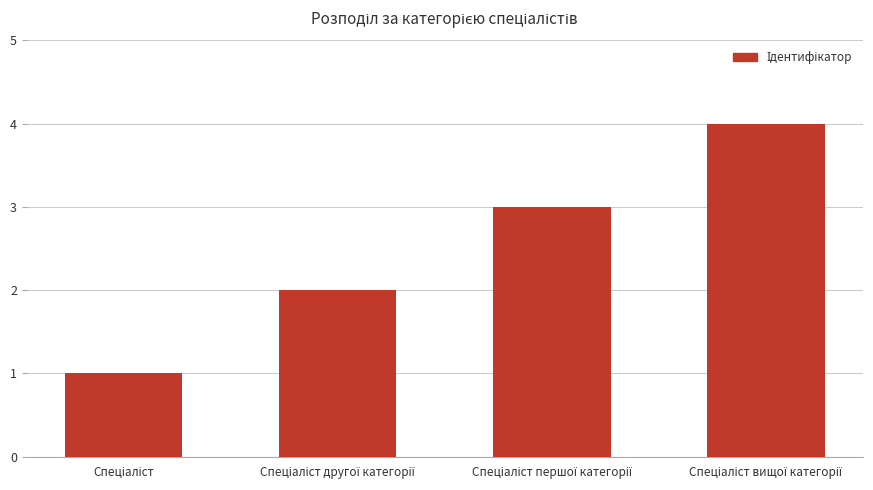

What is the greatest value displayed?

4